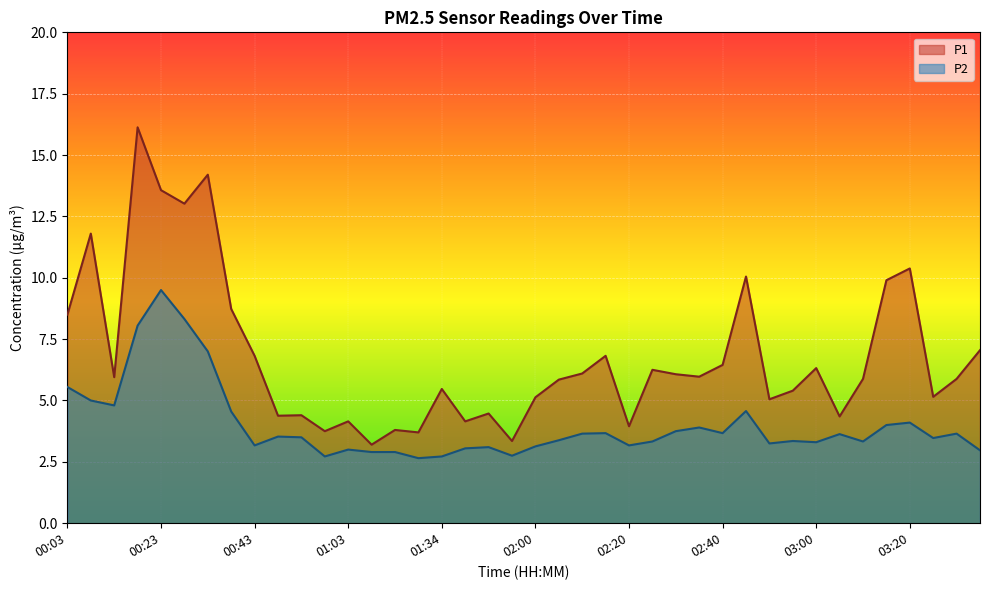

Is the value of P2 at 01:03 greater than the value of P1 at 00:48?

No